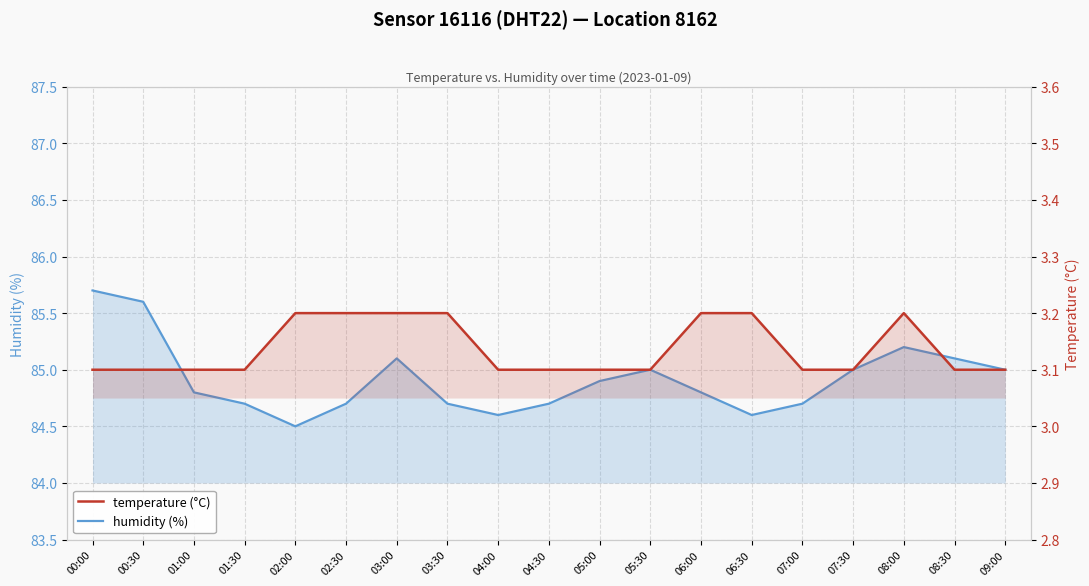

What is the difference between the temperature (°C) values at 02:00 and 01:30?

0.1